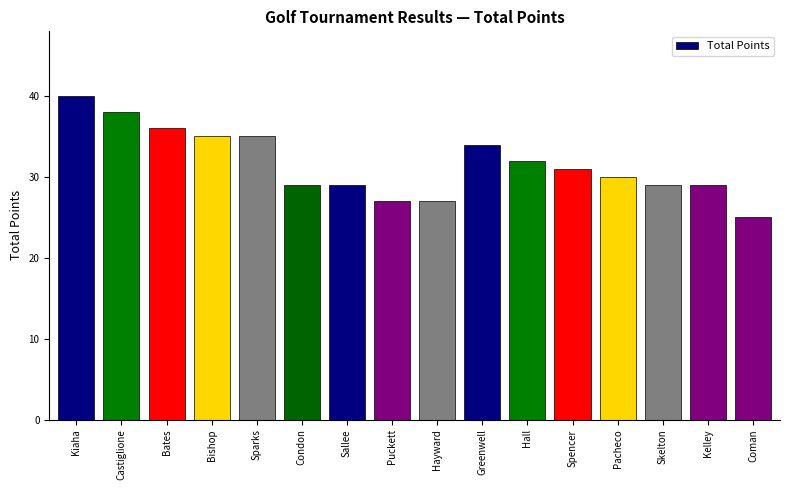

True or false: the data shows 35 at Coman.

False